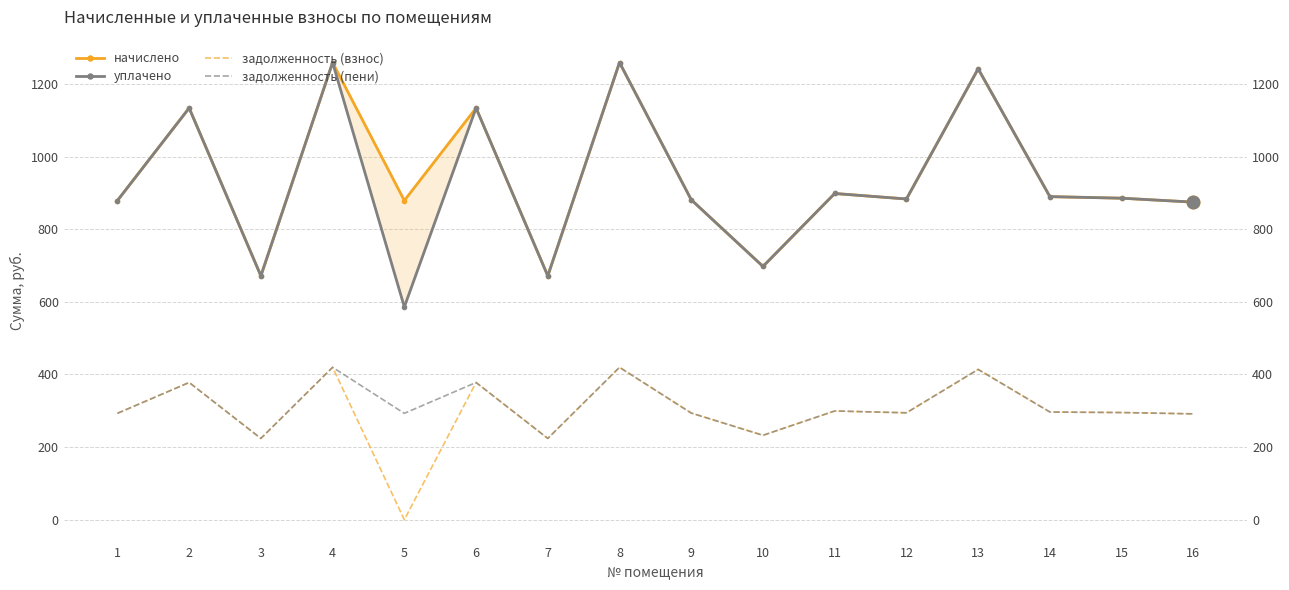

How many data points does each series have?

16